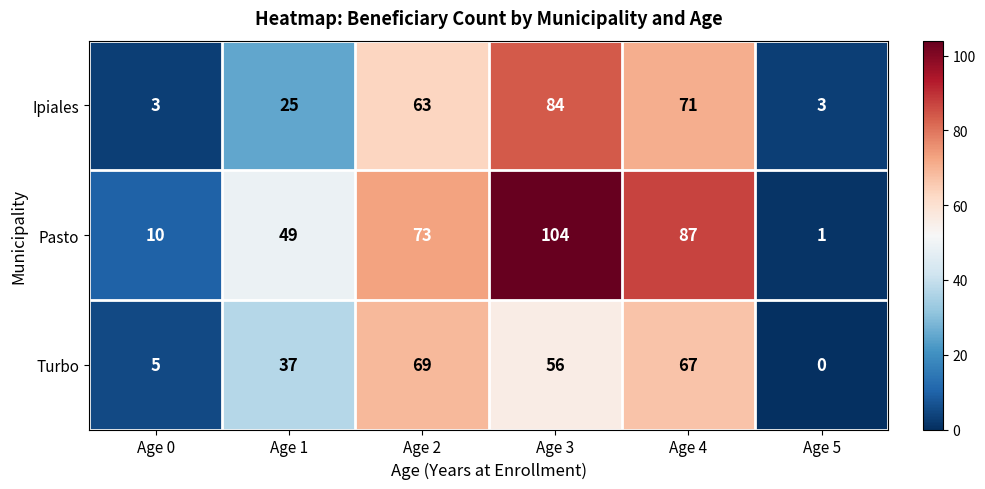

What is the maximum value for Turbo?

69